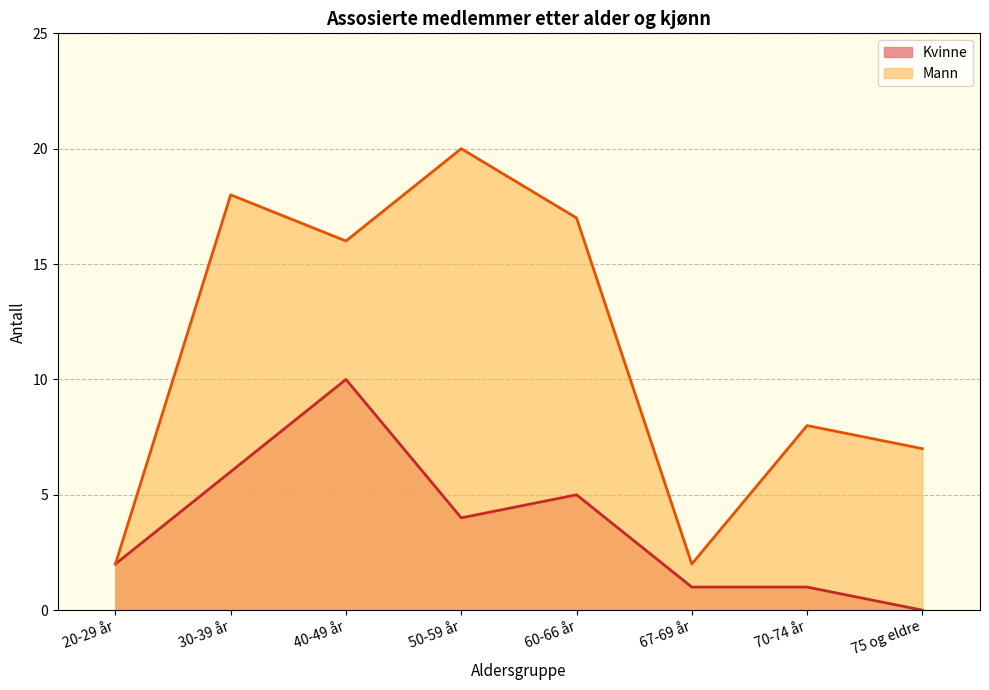

Reading left to right, list all the values displayed in this chart.

Kvinne: 20-29 år=2	30-39 år=6	40-49 år=10	50-59 år=4	60-66 år=5	67-69 år=1	70-74 år=1	75 og eldre=0
Mann: 20-29 år=2	30-39 år=18	40-49 år=16	50-59 år=20	60-66 år=17	67-69 år=2	70-74 år=8	75 og eldre=7